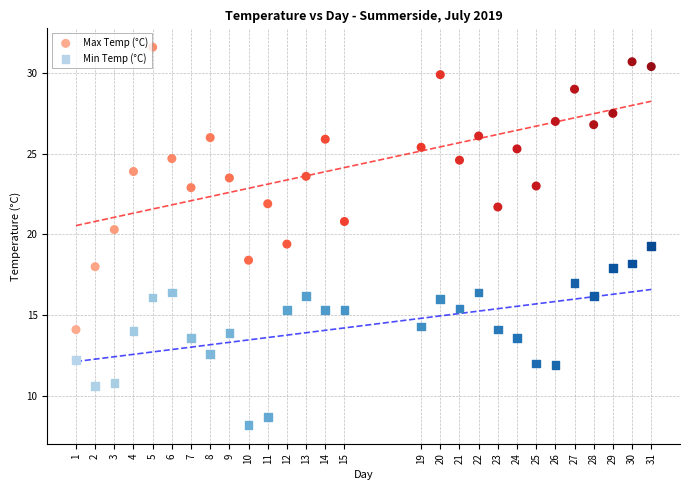

Which series reaches the minimum Y coordinate?

Min Temp (°C)